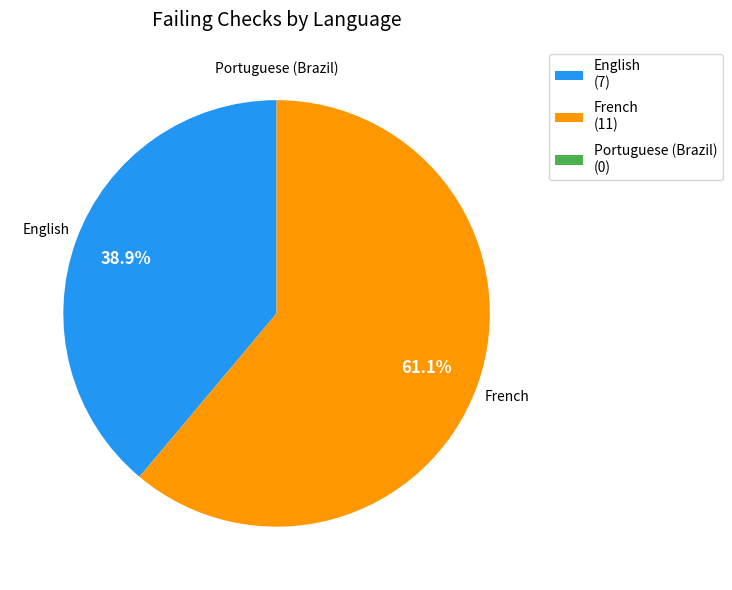

Which slice is the largest?

French